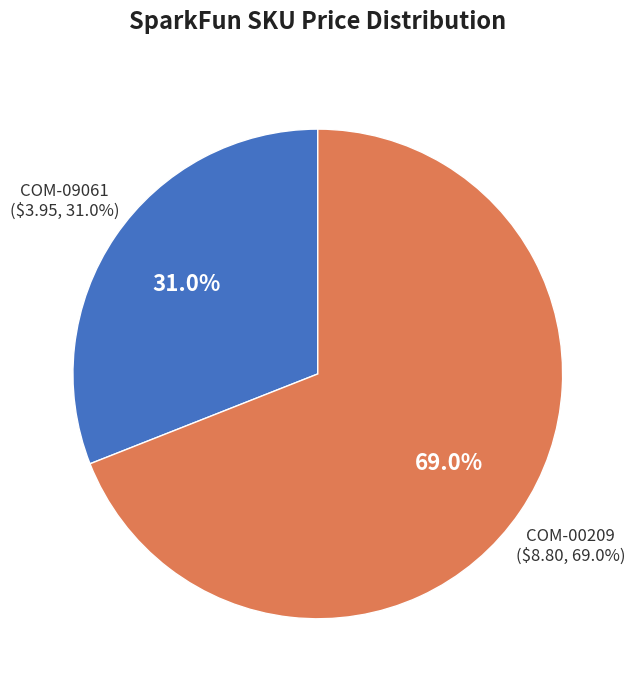

How much of the chart is everything except COM-00209?

31.0%